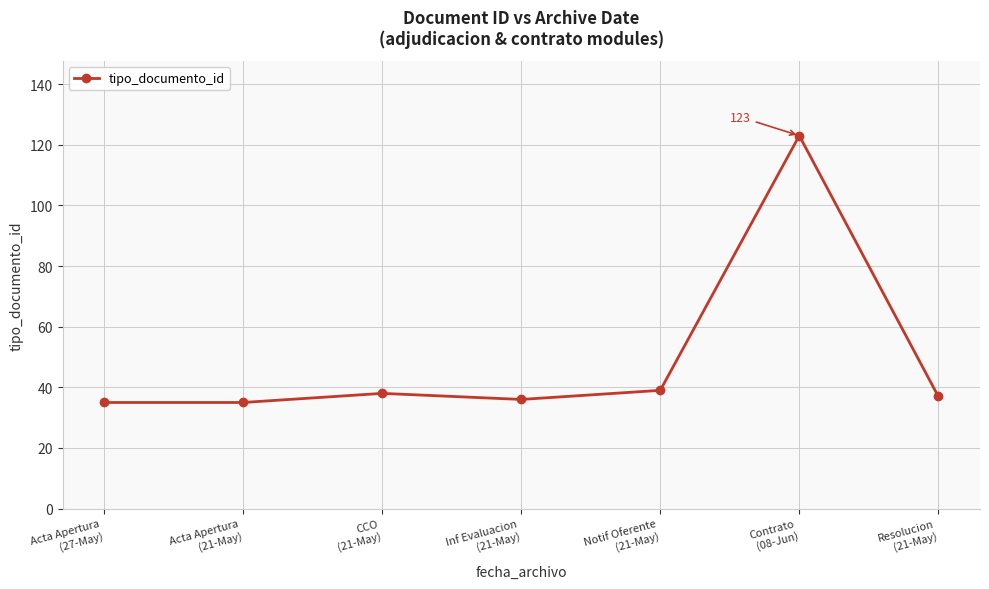

What is the minimum value shown in the chart?

35